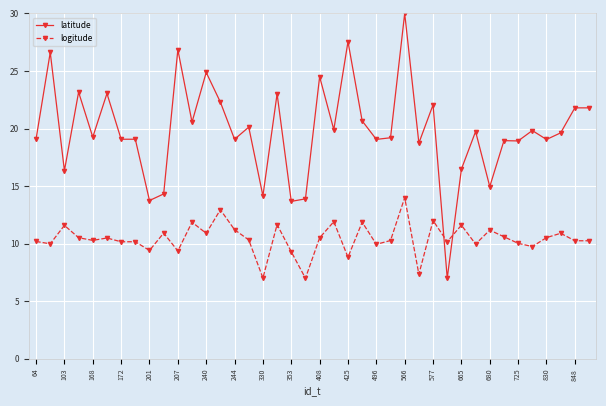

True or false: logitude has more than 0 points higher than both neighbors.

True